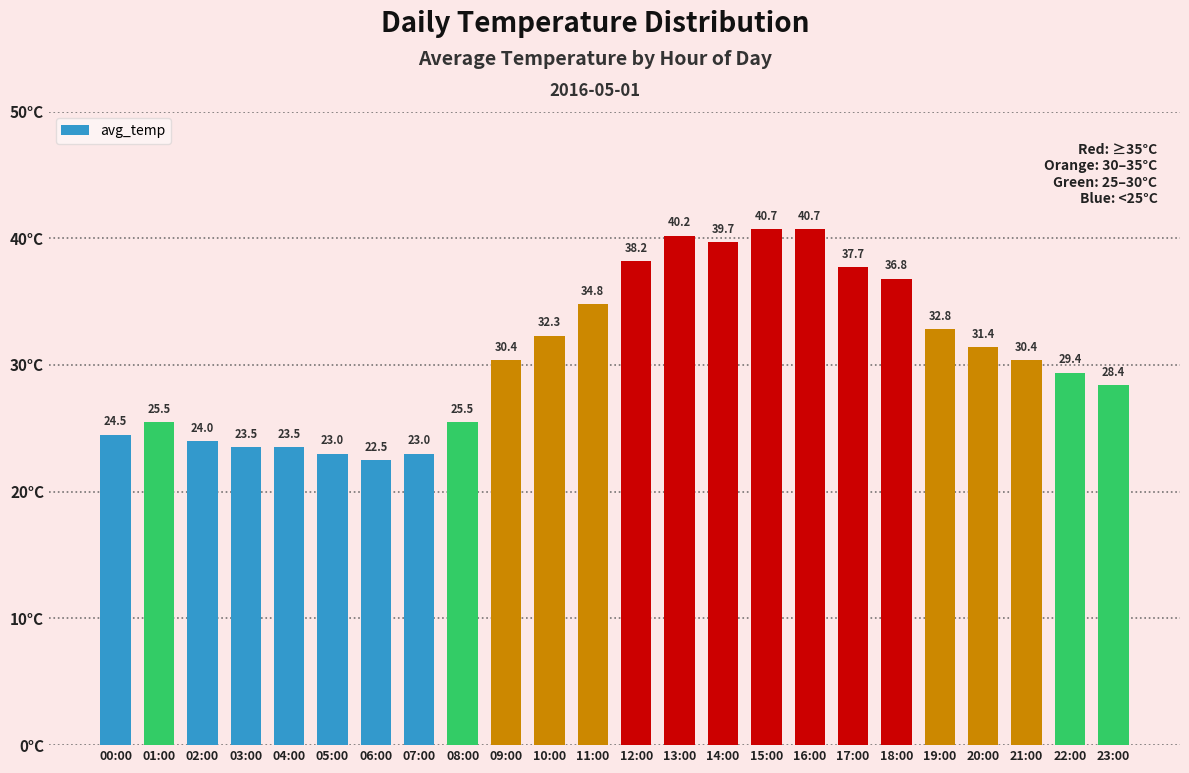

Read the value at 02:00.

24.0